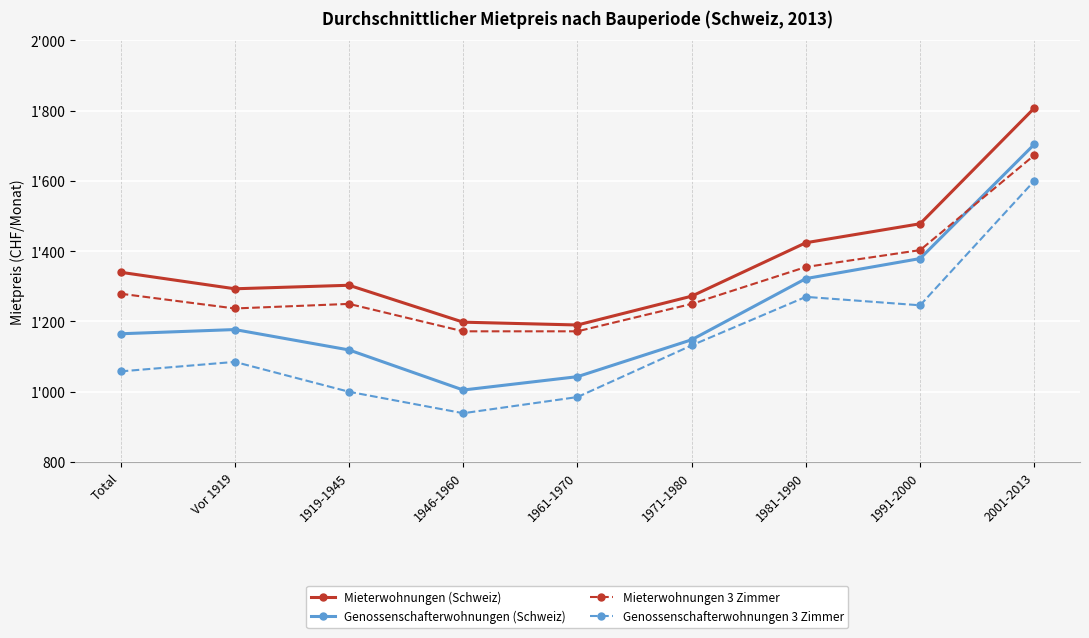

What are all the series names shown in the legend?

Mieterwohnungen (Schweiz), Genossenschafterwohnungen (Schweiz), Mieterwohnungen 3 Zimmer, Genossenschafterwohnungen 3 Zimmer